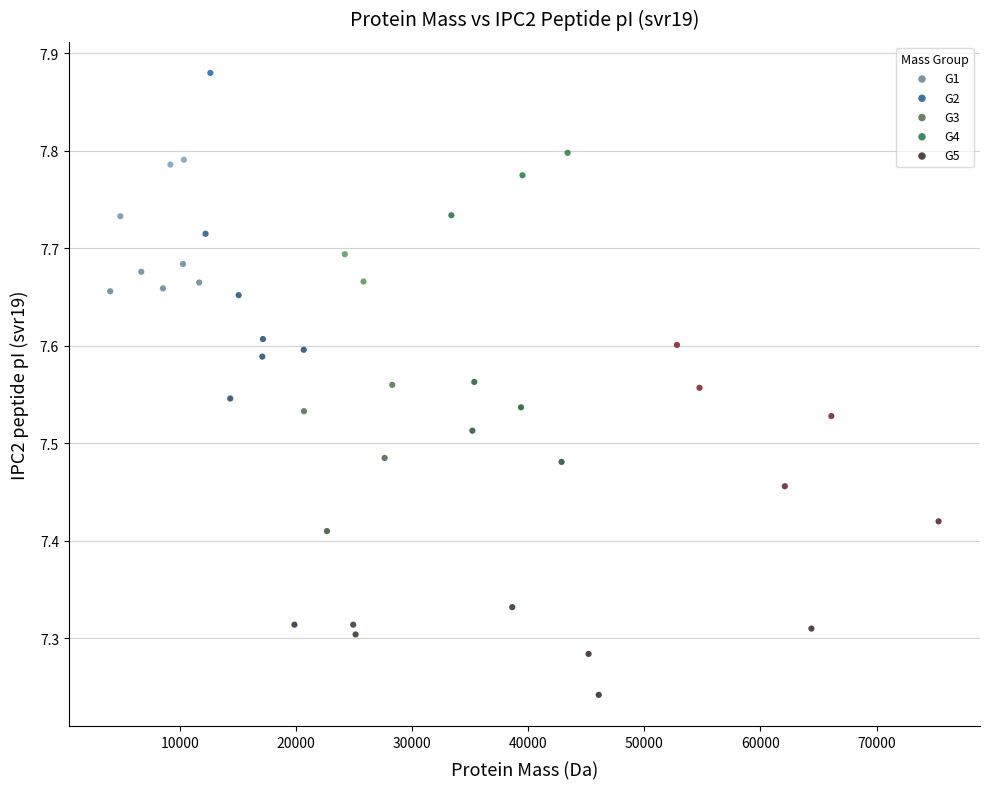

Which series reaches the maximum Y coordinate?

G2